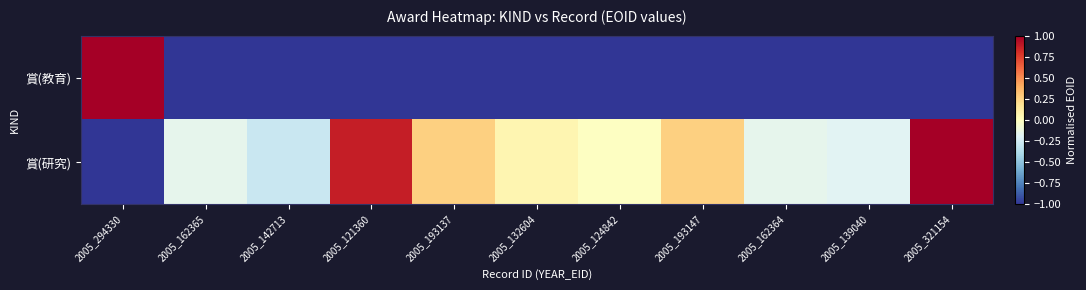

Reading left to right, what are all the values shown in this chart?

賞(教育): 2005_294330=1.0	2005_162365=-1.0	2005_142713=-1.0	2005_121360=-1.0	2005_193137=-1.0	2005_132604=-1.0	2005_124842=-1.0	2005_193147=-1.0	2005_162364=-1.0	2005_139040=-1.0	2005_321154=-1.0
賞(研究): 2005_294330=-1.0	2005_162365=-0.2	2005_142713=-0.3	2005_121360=0.9	2005_193137=0.3	2005_132604=0.1	2005_124842=-0.0	2005_193147=0.3	2005_162364=-0.2	2005_139040=-0.2	2005_321154=1.0